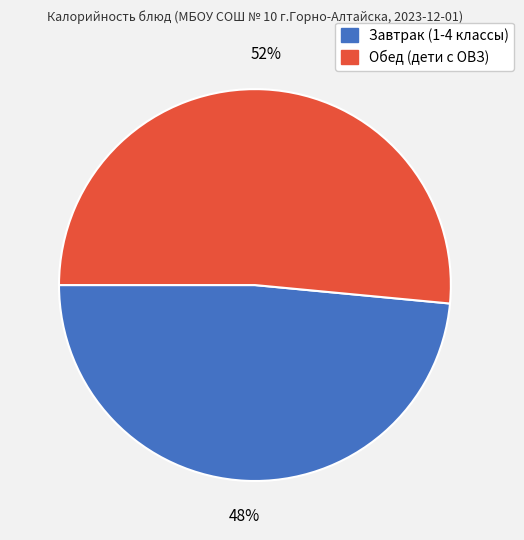

Combined, do Обед (дети с ОВЗ) and Завтрак (1-4 классы) account for over 50%?

Yes